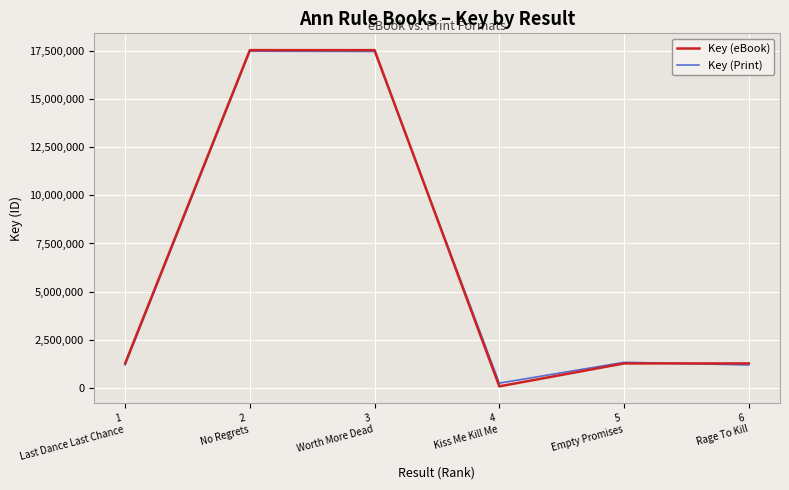

What is the highest value of the Key (eBook) series?

17528896